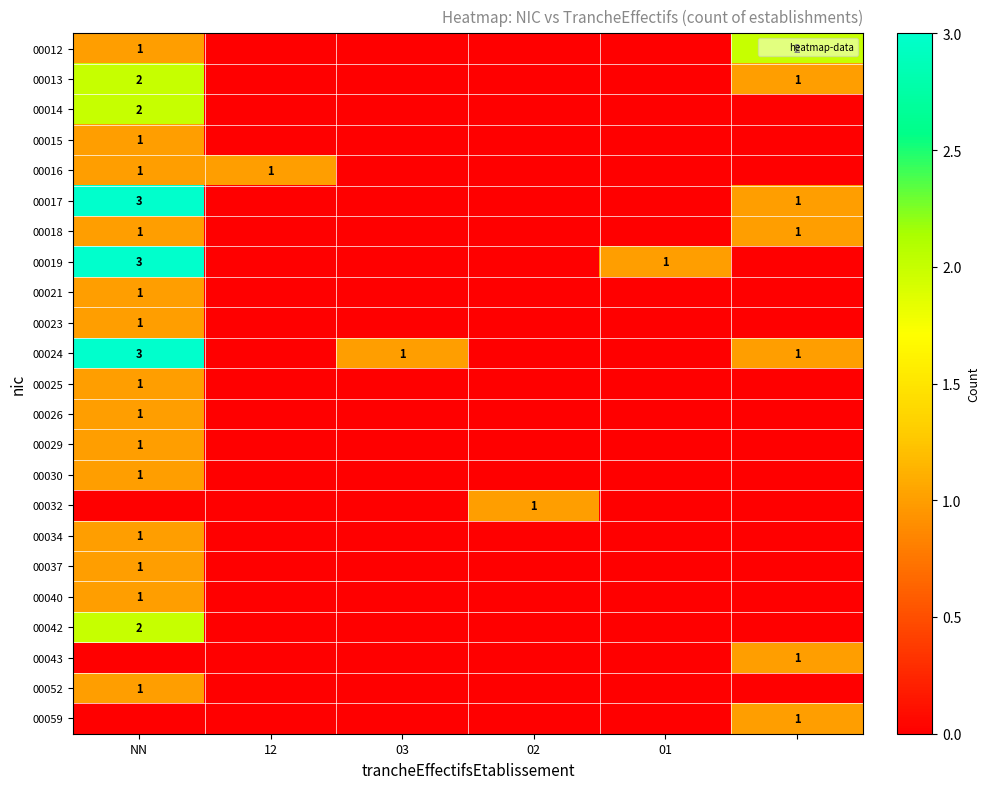

List the series in order of their peak value, highest first.

00017, 00019, 00024, 00012, 00013, 00014, 00042, 00015, 00016, 00018, 00021, 00023, 00025, 00026, 00029, 00030, 00032, 00034, 00037, 00040, 00043, 00052, 00059